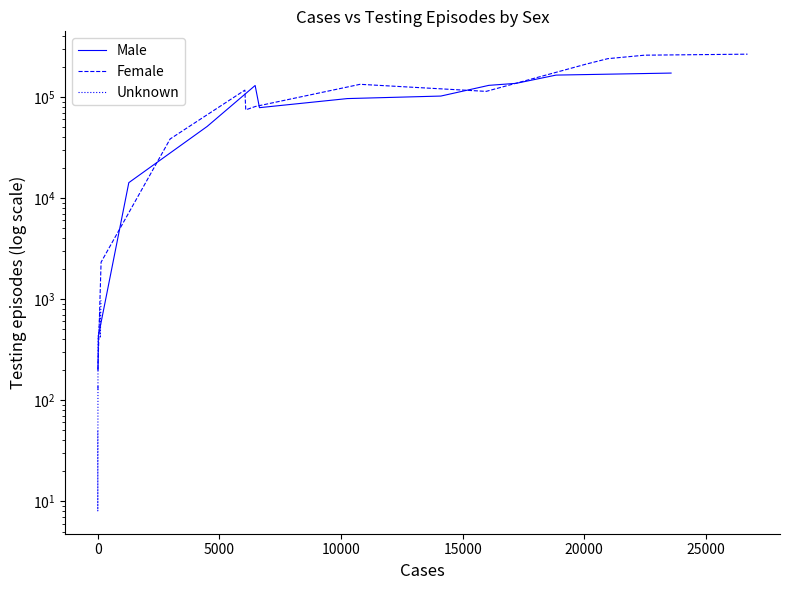

Reading left to right, what are all the values shown in this chart?

Male: 197	428	14207	51147	130109	78504	96549	102272	130534	136646	164906	172705
Female: 200	2318	38466	117053	74681	80675	133665	113786	212881	239845	259652	265723
Unknown: 49	8	139	127	162	239	241	417	554	757	413	972